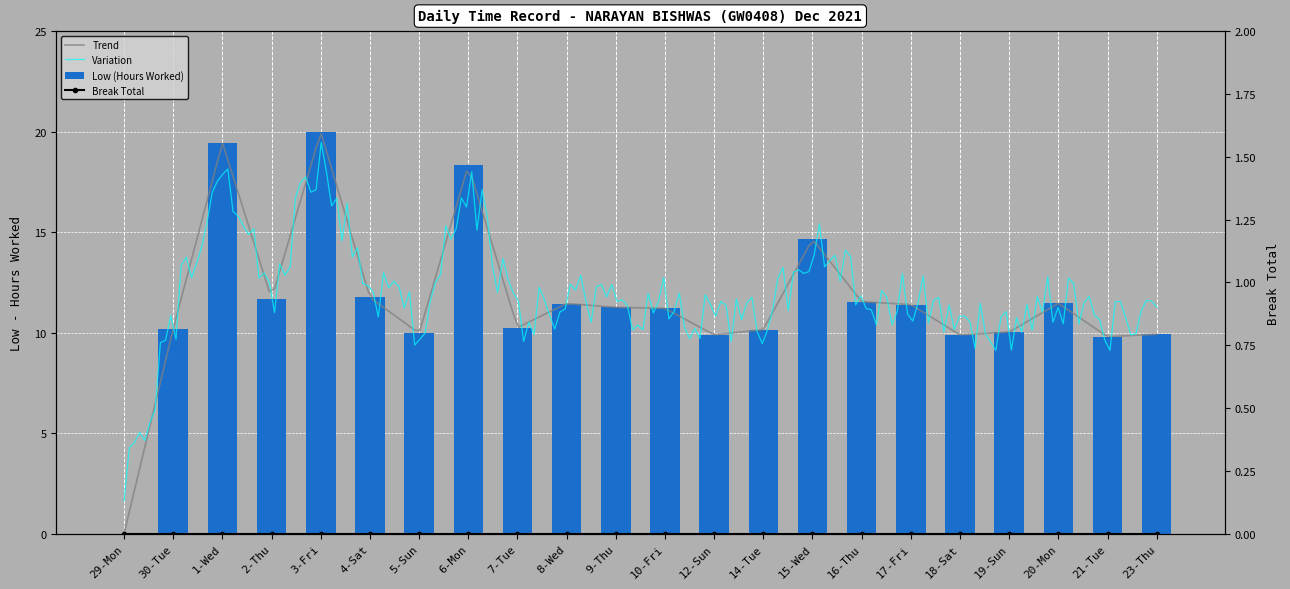

Reading right to left, extract all data points from this chart.

9.9	9.8	11.5	10.0	9.9	11.4	11.5	14.7	10.2	9.9	11.2	11.3	11.4	10.2	18.3	10.0	11.8	20.0	11.7	19.5	10.2	0.0